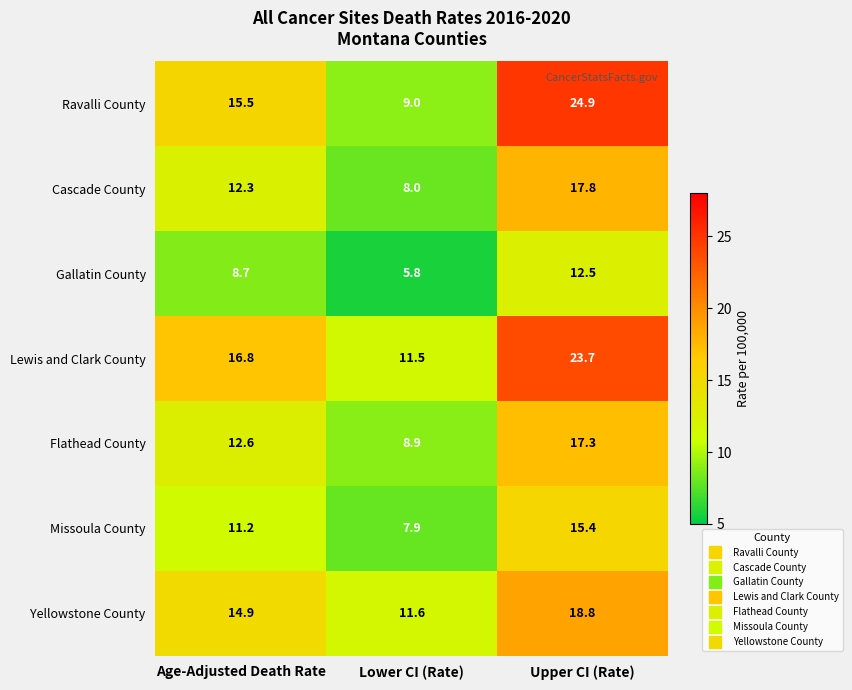

At how many categories does at least one series exceed 13?

2